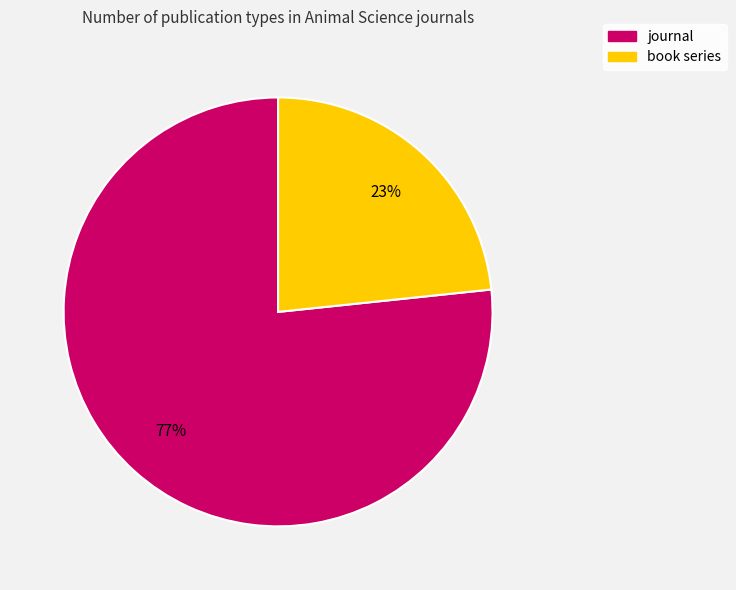

To the nearest percent, what percentage of the pie is book series?

23%